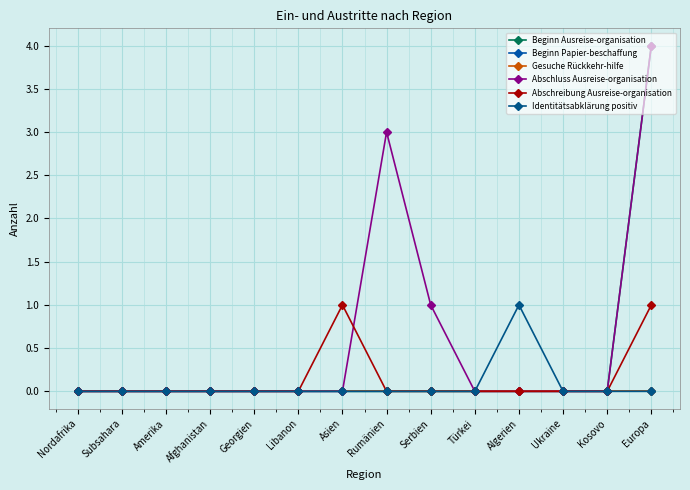

Does the chart have visible grid lines?

Yes